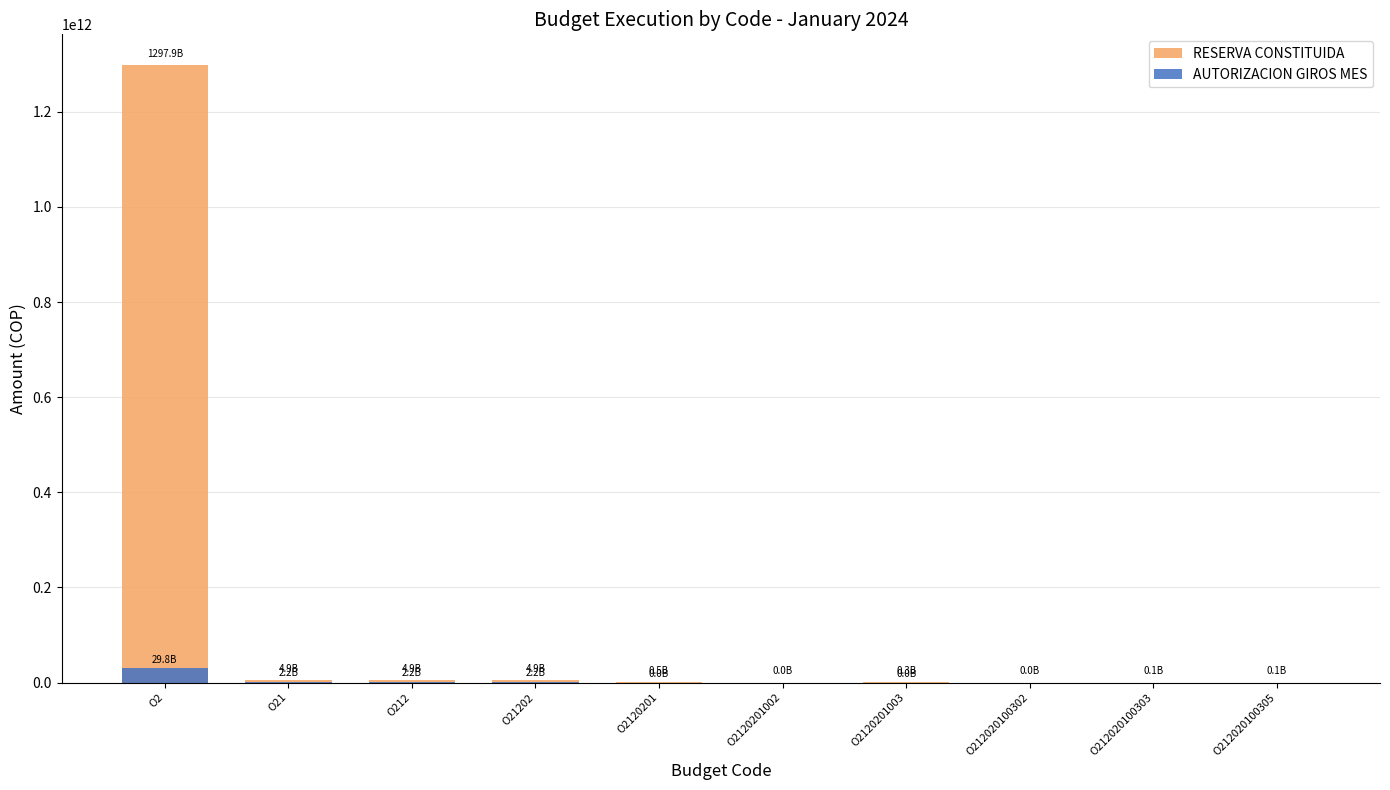

What is the sum of all AUTORIZACION GIROS MES values?

36295453390